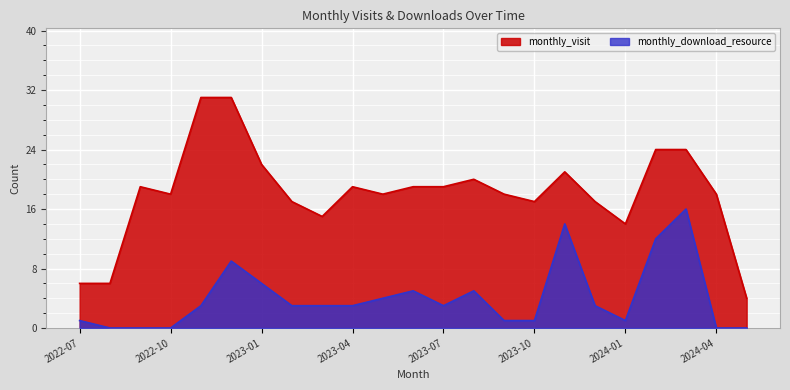

Which series changed the most between 2023-10 and 2023-11?

monthly_download_resource